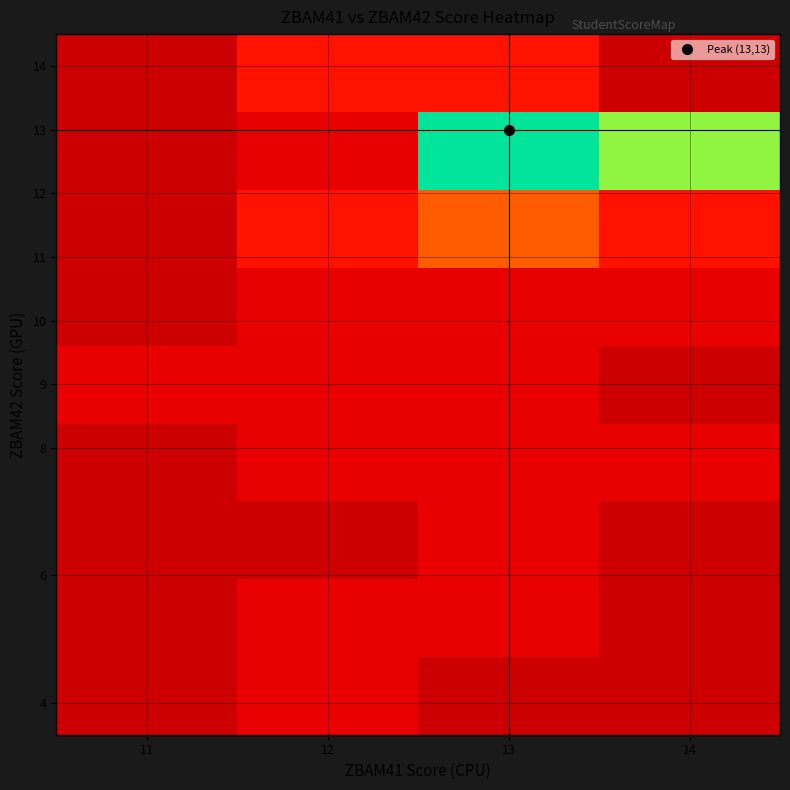

What is the total value across all series at 11?

14285.7